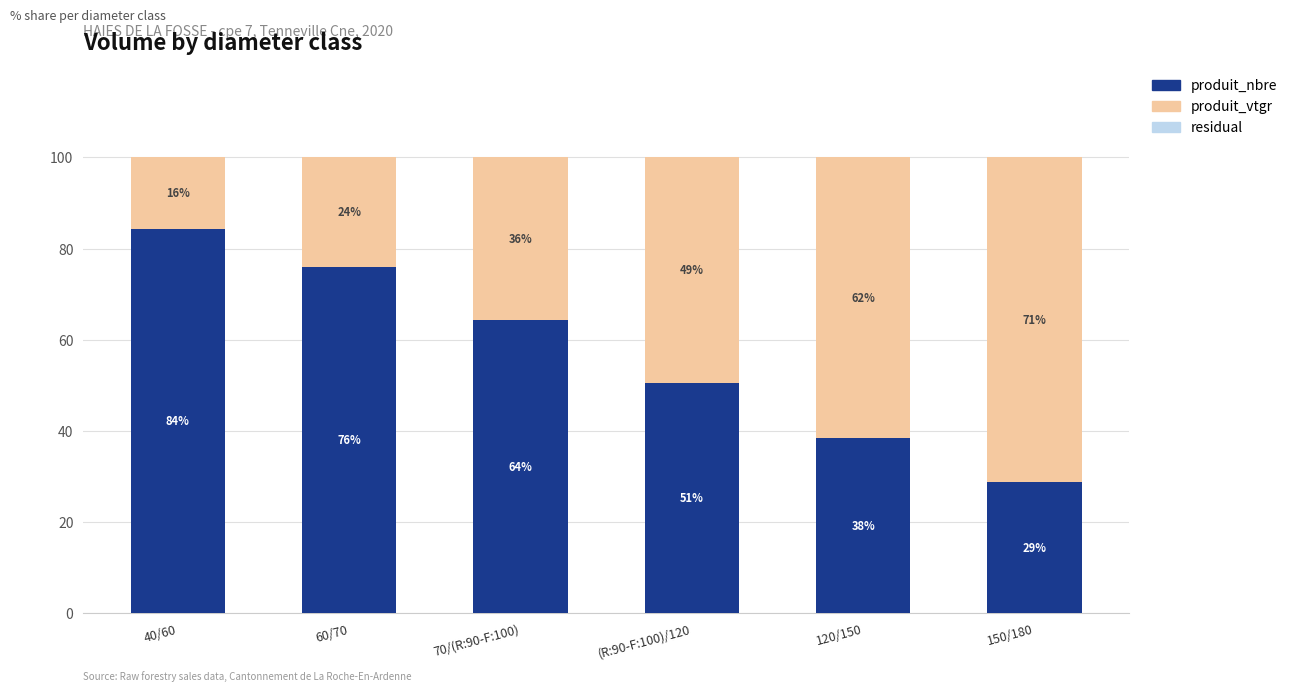

Rank the series by their average value, from highest to lowest.

produit_nbre, produit_vtgr, residual